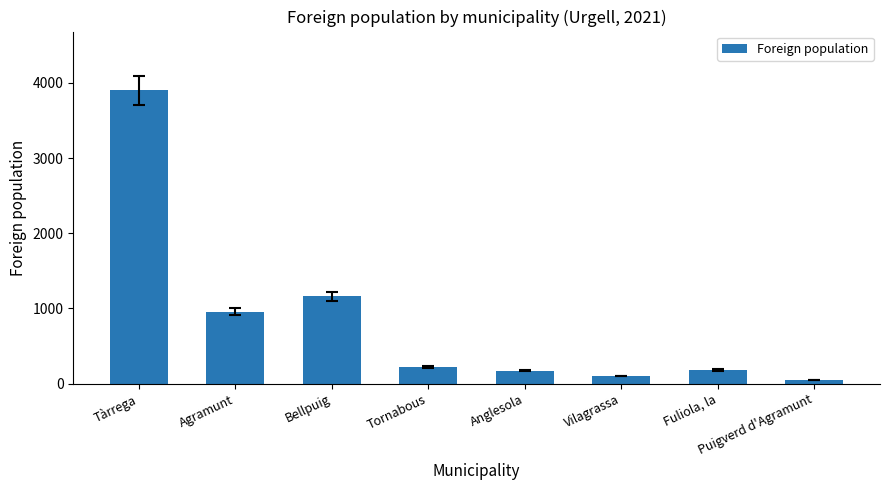

What is the label of the 5th bar from the left?

Anglesola